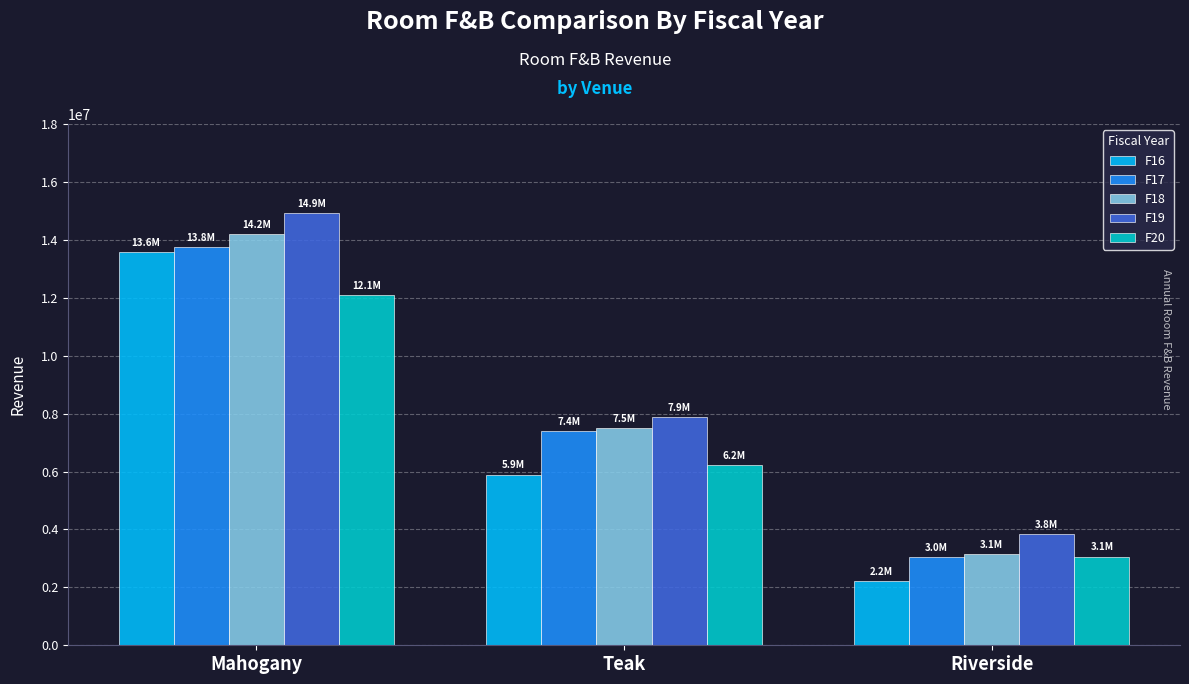

What is the minimum value shown in the chart?

2208370.1